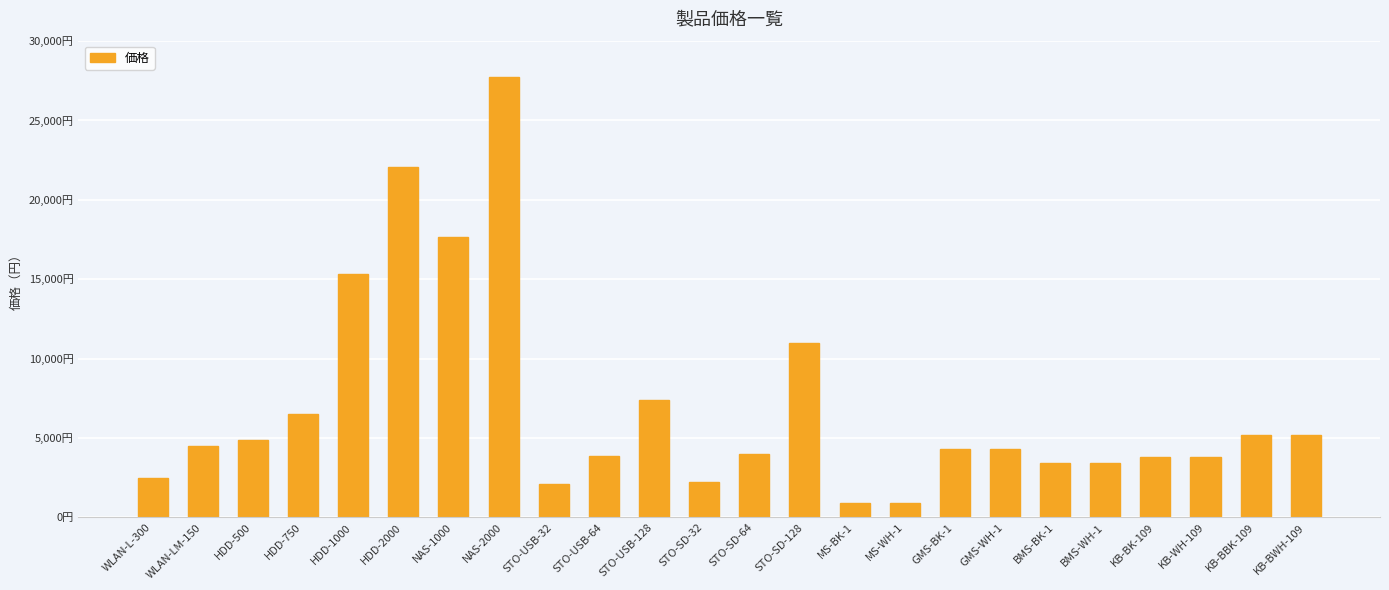

The chart shows a value of 2200 at STO-SD-32. True or false?

True